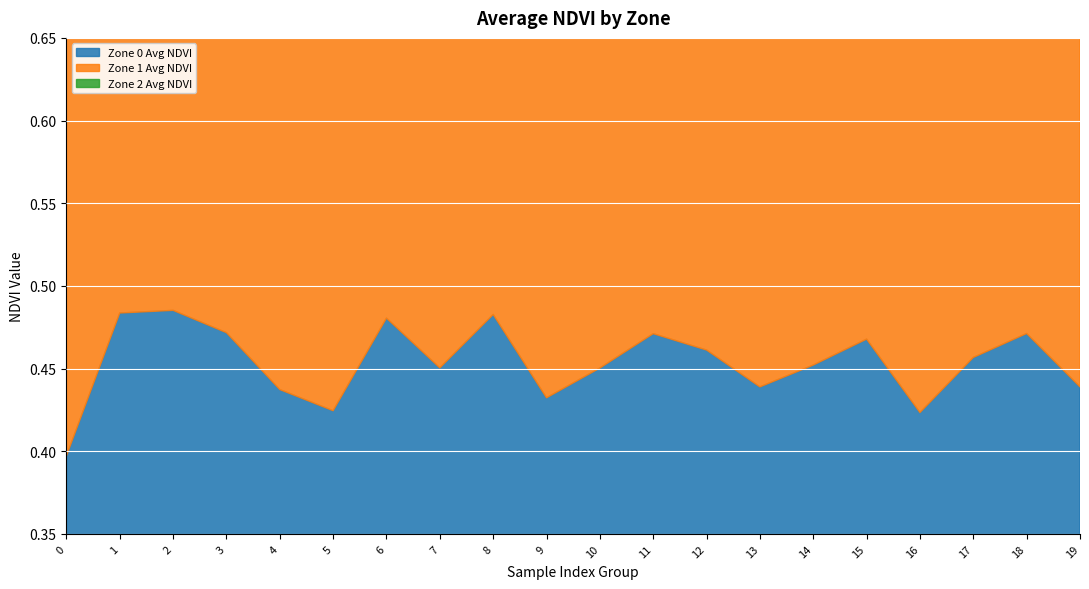

Rank the series at 7 from highest to lowest value.

Zone 2 Avg NDVI, Zone 1 Avg NDVI, Zone 0 Avg NDVI